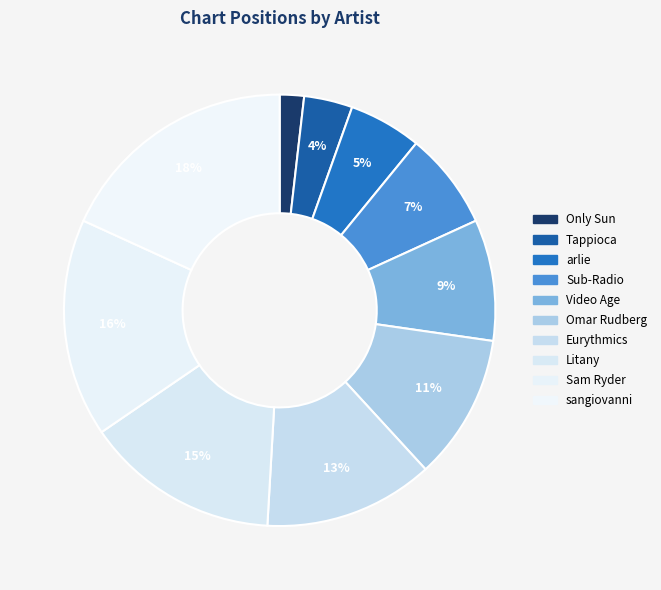

How many segments does this pie chart have?

10